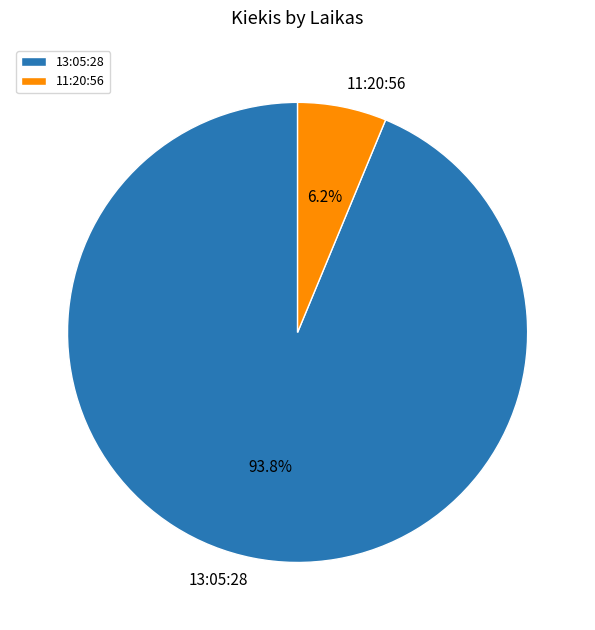

To the nearest percent, what portion does 13:05:28 represent?

94%